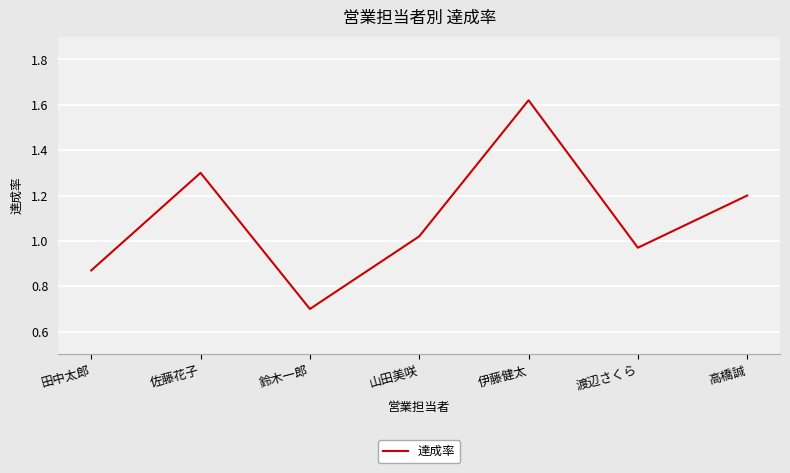

What position from the left is 渡辺さくら?

6